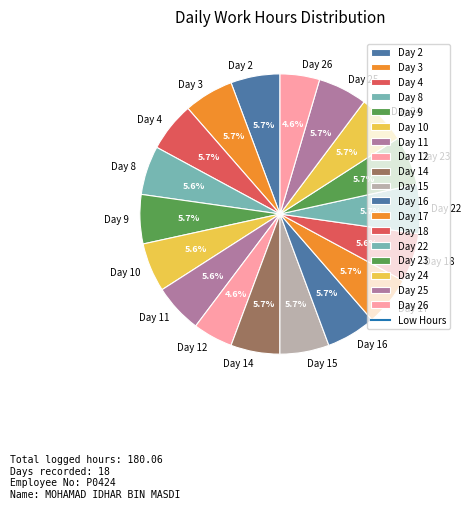

To the nearest percent, what portion does Day 11 represent?

6%